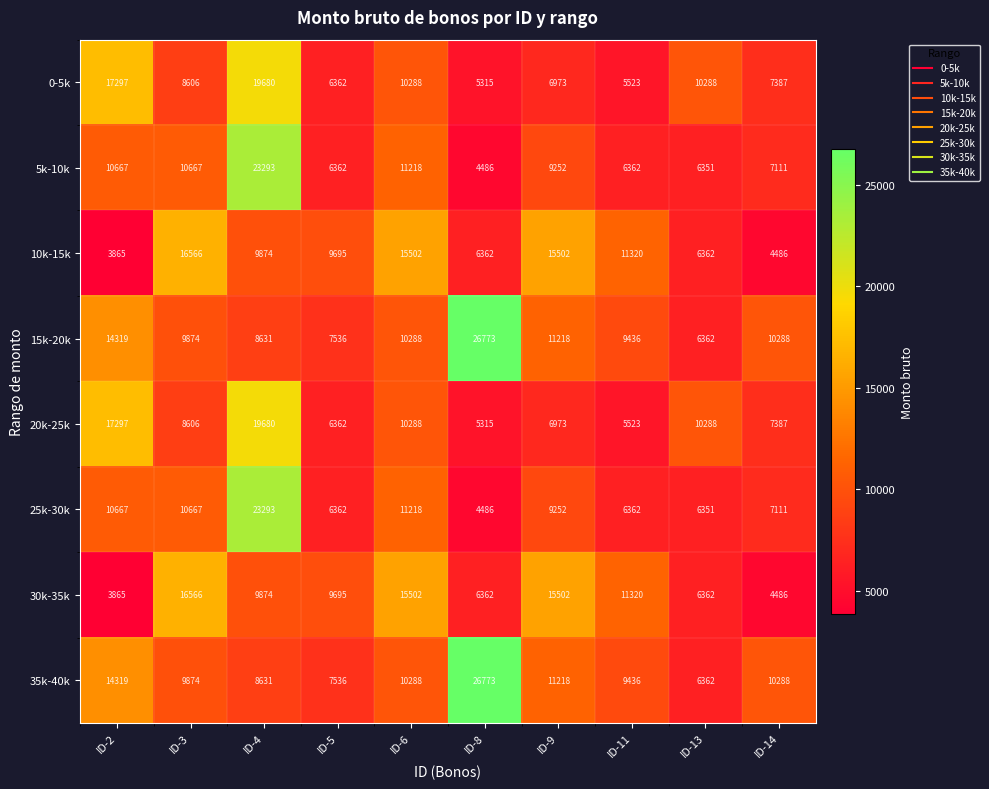

What is the approximate value of 25k-30k at ID-8, to the nearest 10?

4490